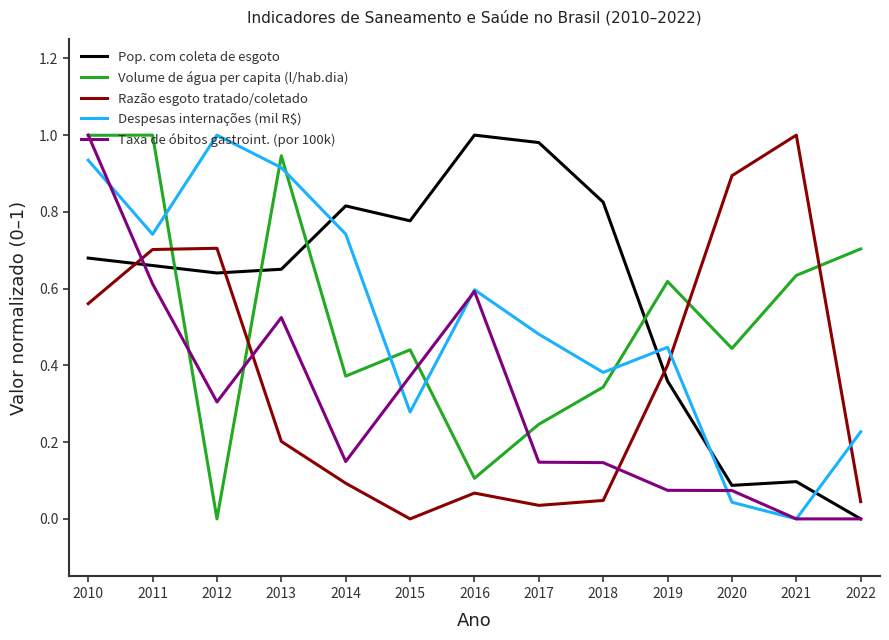

Is it true that Despesas internações (mil R$) equals 0.9 at 2016?

False